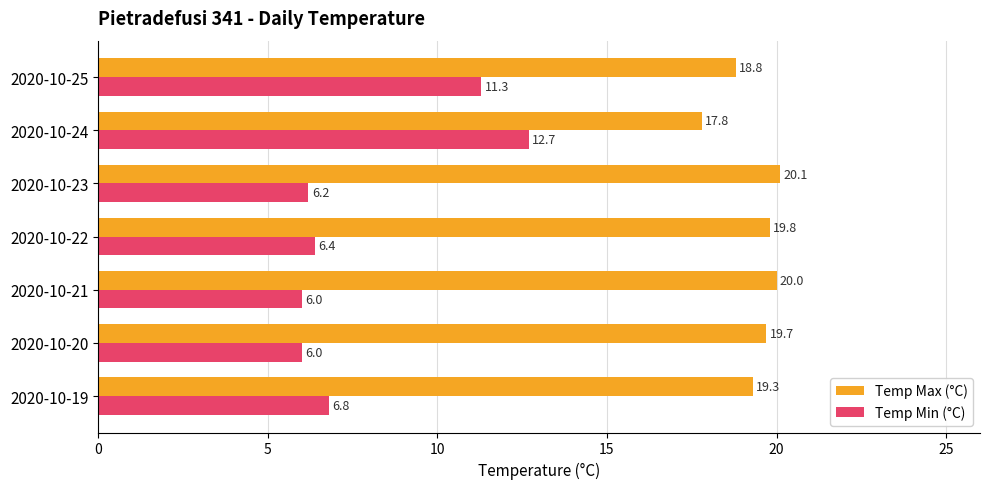

Rank the series by their maximum value, from lowest to highest.

Temp Min (°C), Temp Max (°C)